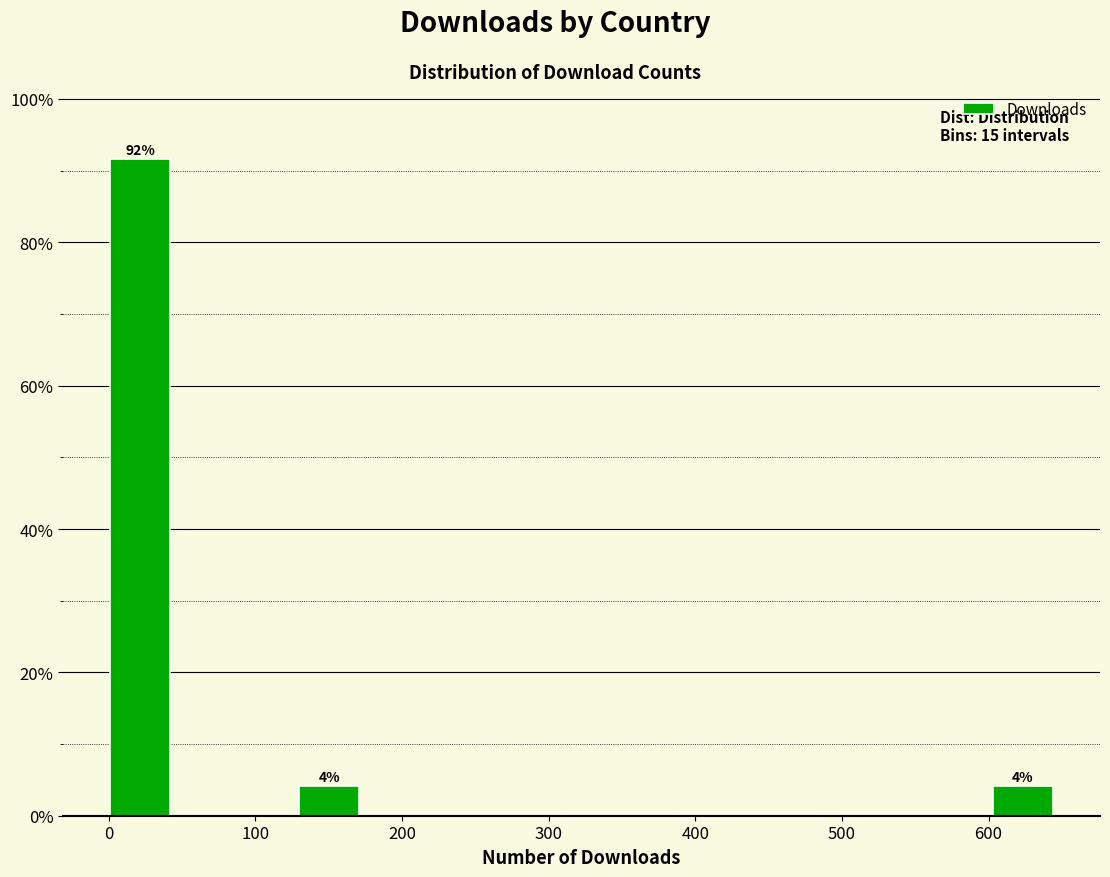

Over which range of the x-axis is the bar tallest?

1 to 44